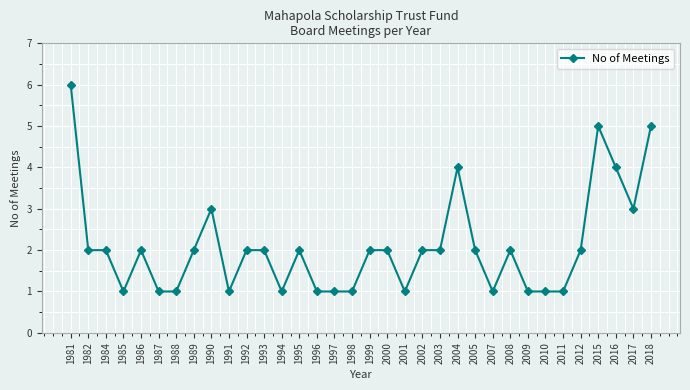

True or false: there are more than 0 points higher than both neighbors.

True